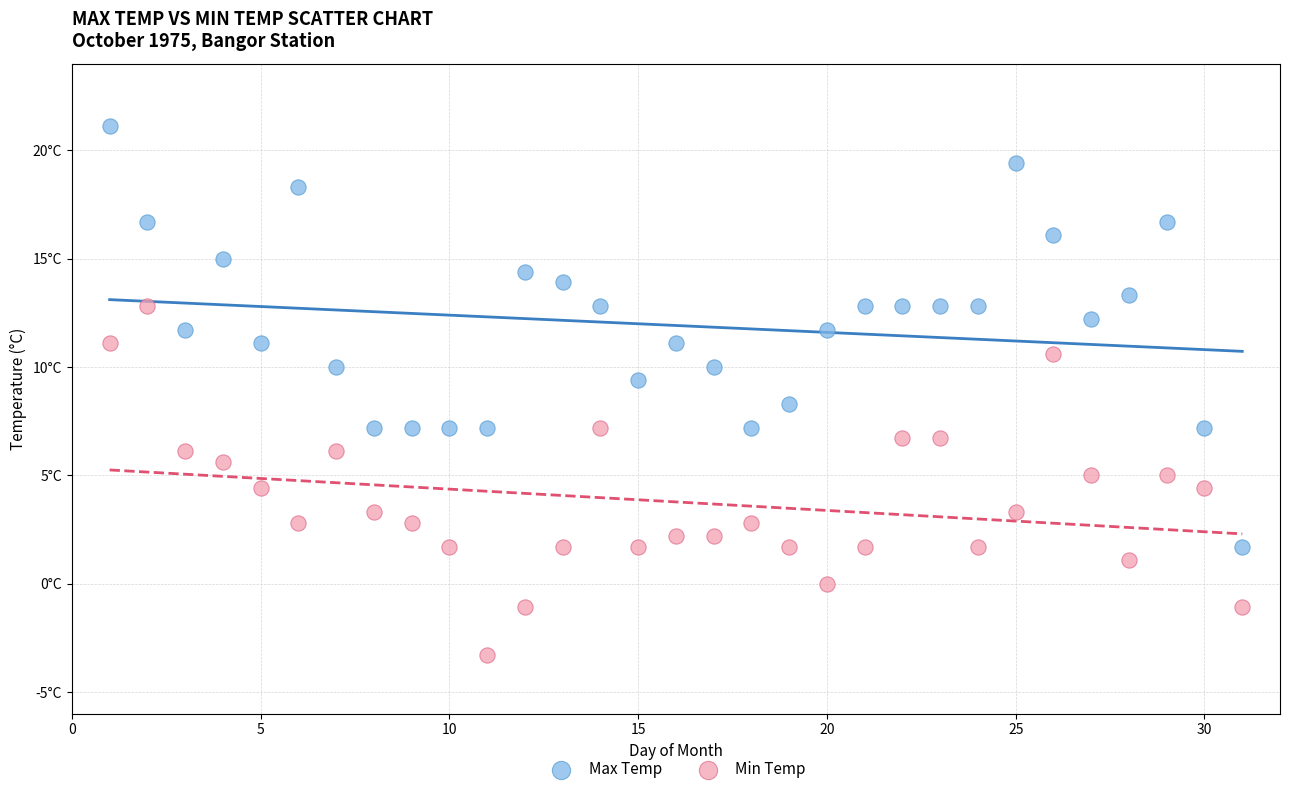

Which series reaches the maximum Y coordinate?

Max Temp